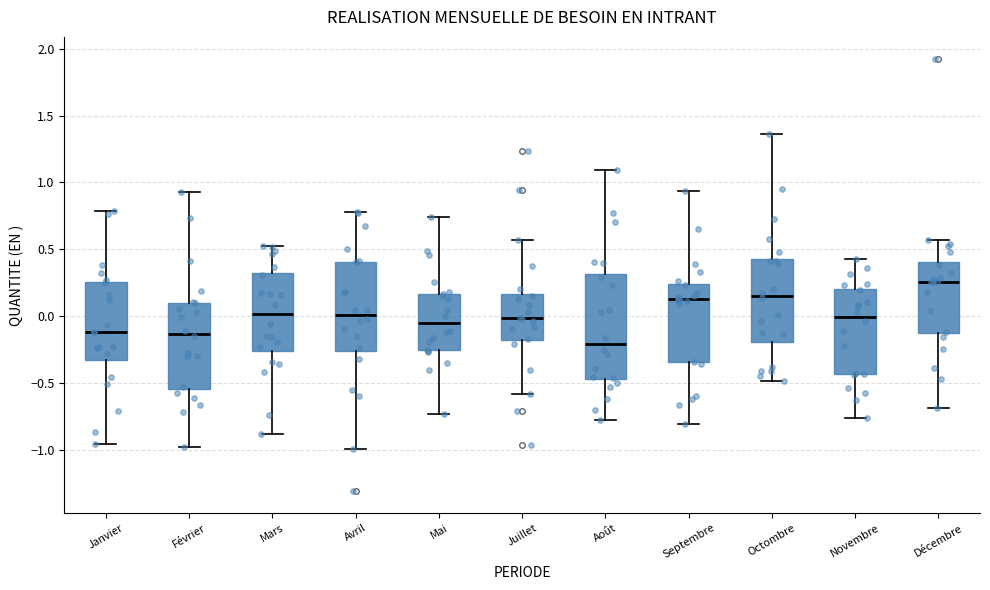

Which box's median line is the highest?

Décembre